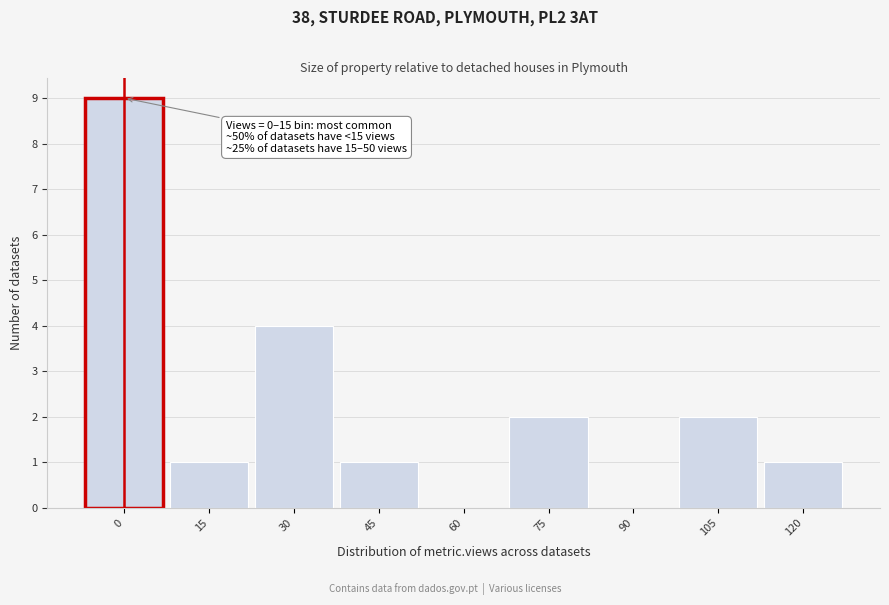

Reading left to right, list all the values displayed in this chart.

0=9	15=1	30=4	45=1	60=0	75=2	90=0	105=2	120=1